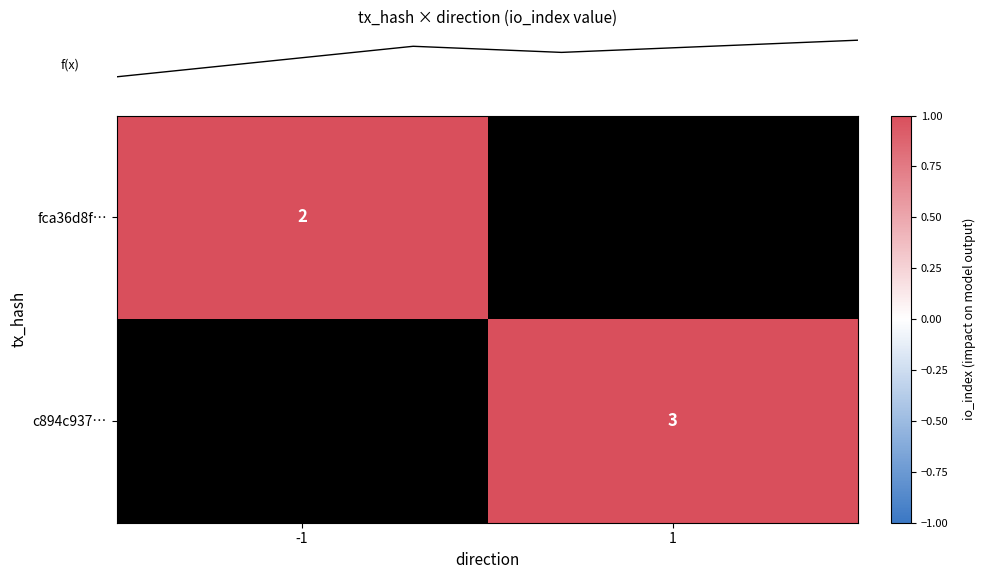

How many series are shown in this chart?

2